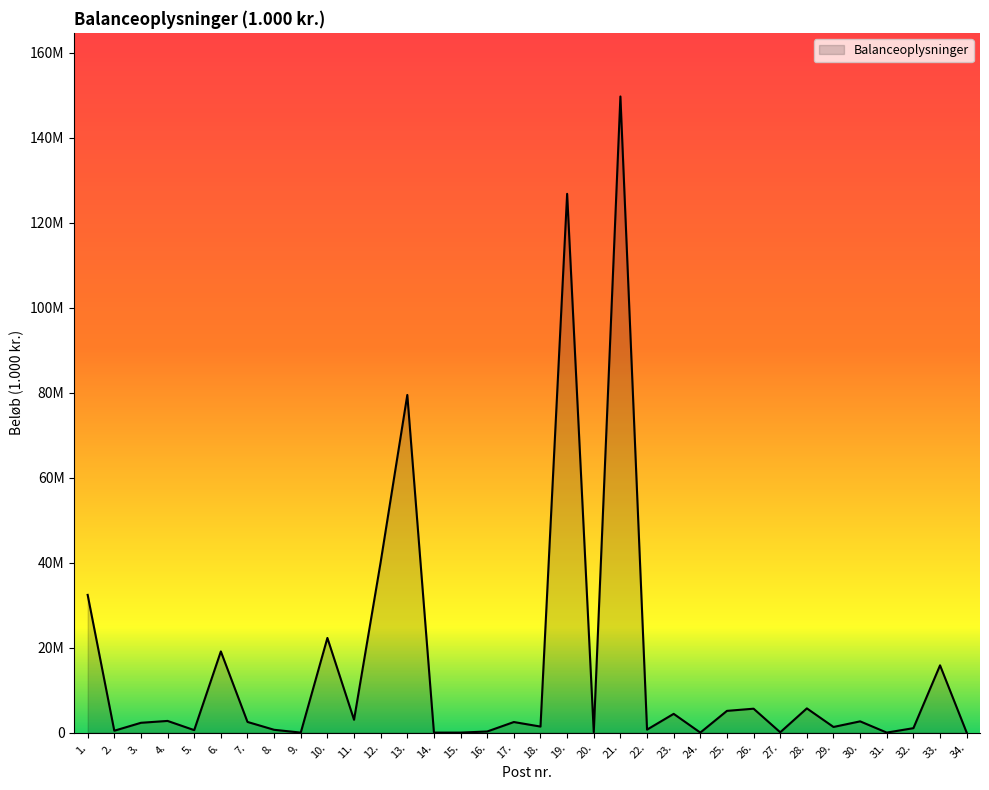

Does the chart have visible grid lines?

No